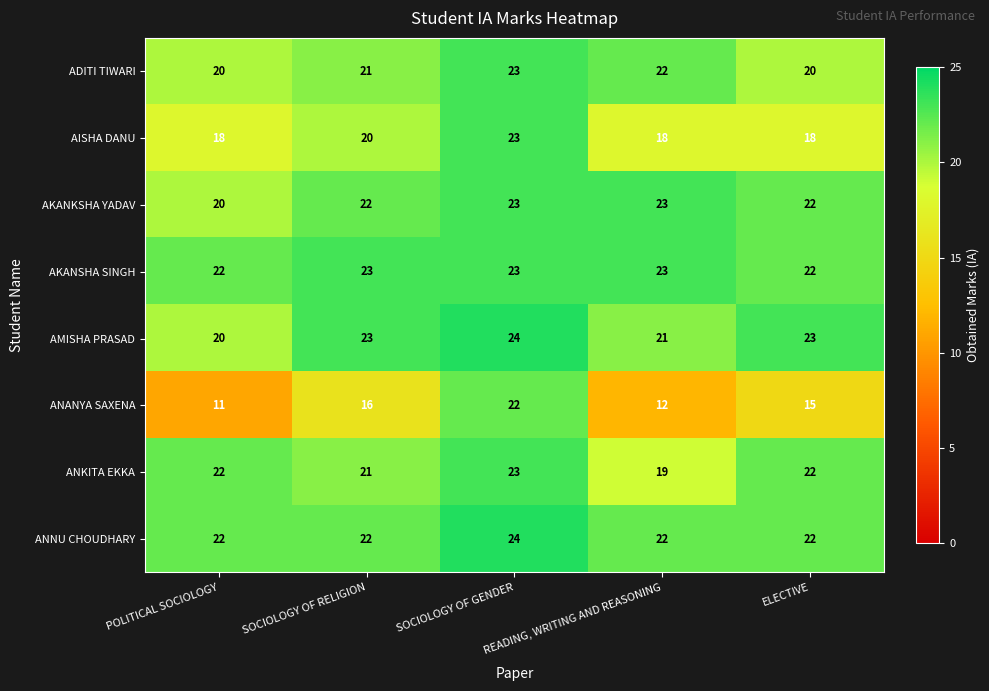

The value of ANNU CHOUDHARY at ELECTIVE is 22. True or false?

True